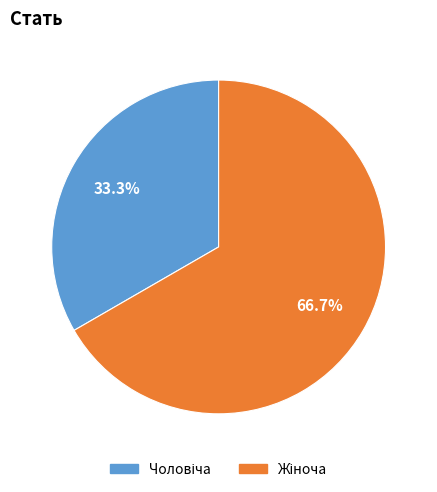

Does any single category account for the majority?

Yes